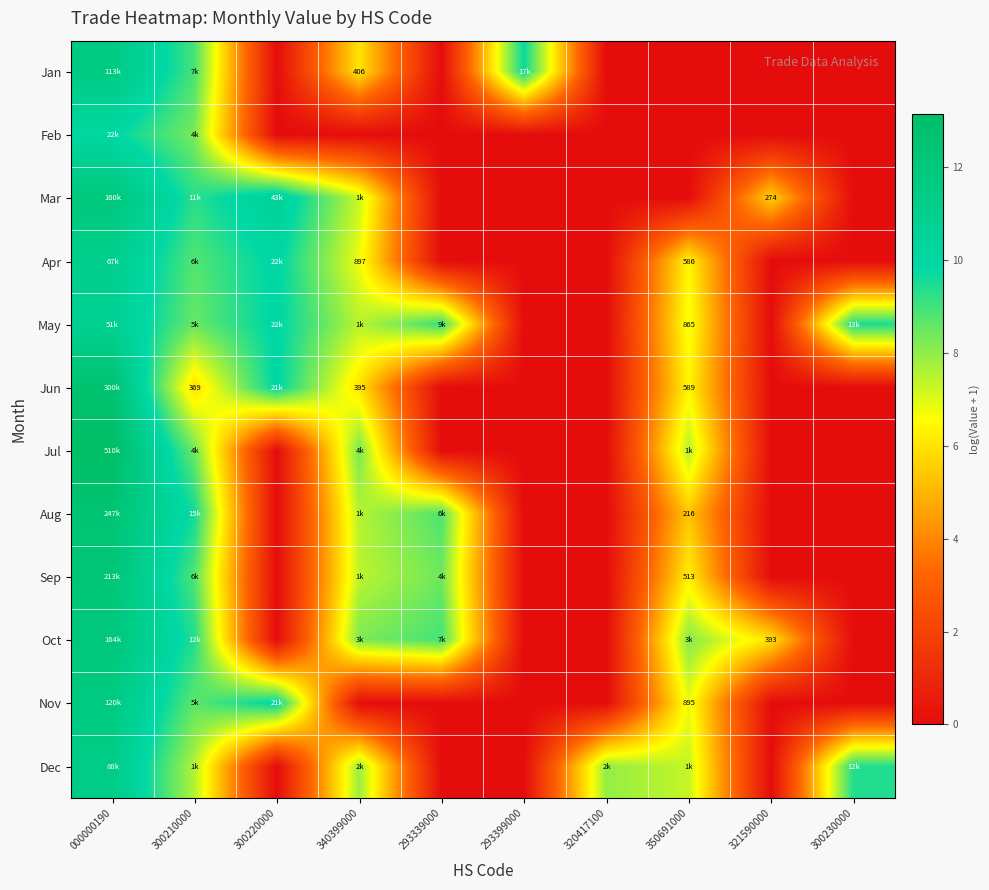

List the series in order of their peak value, lowest first.

Feb, May, Apr, Dec, Jan, Nov, Mar, Oct, Sep, Aug, Jun, Jul